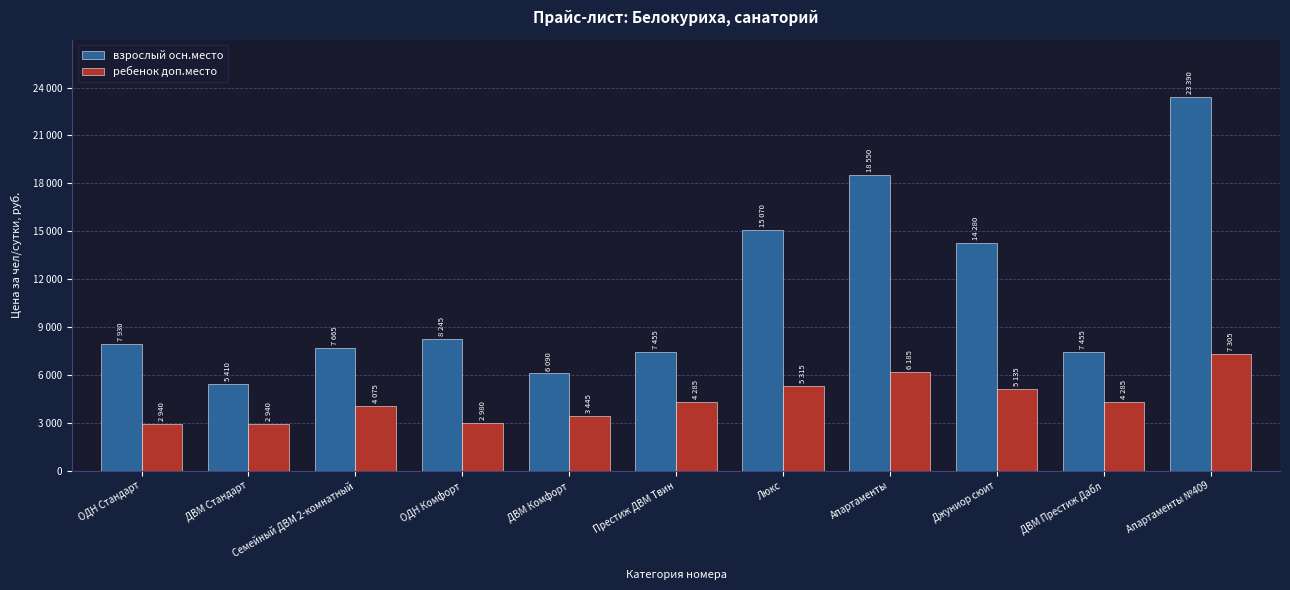

What is the total value across all series at Апартаменты?

24735